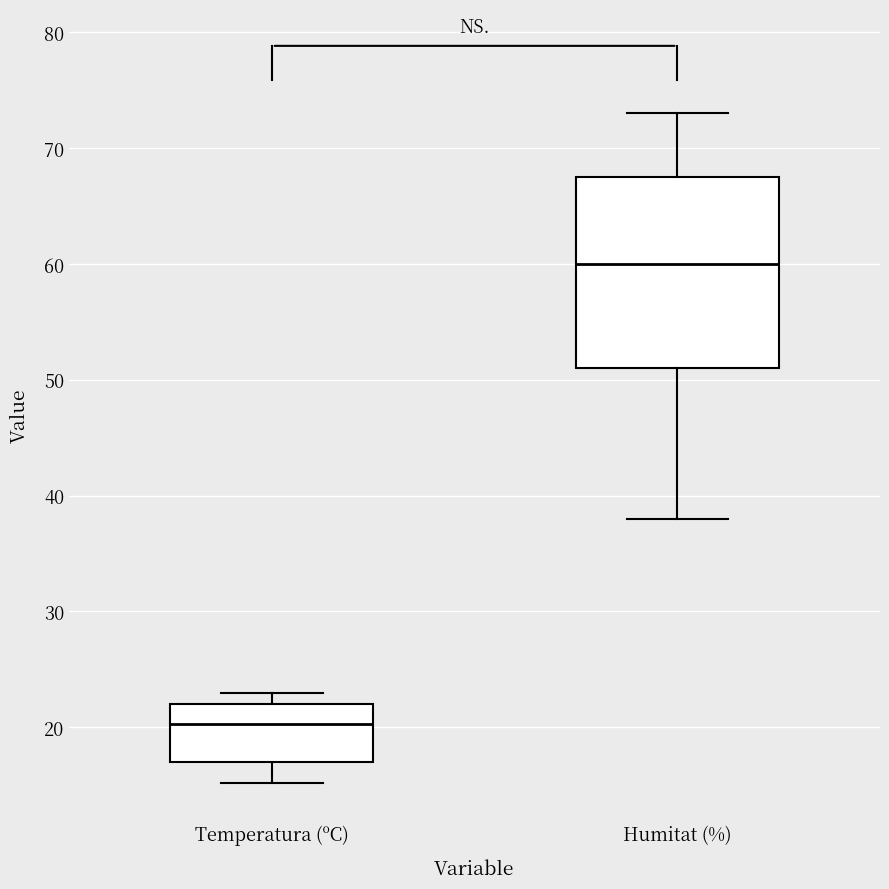

Which box is the tallest, from its lower edge to its upper edge?

Humitat (%)